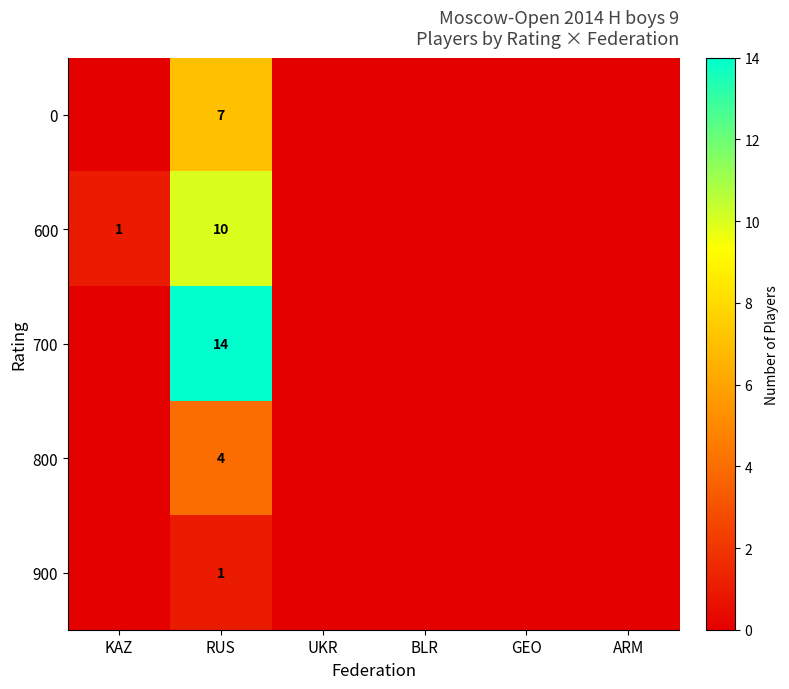

At RUS, list the series in order from smallest to largest.

900, 800, 0, 600, 700